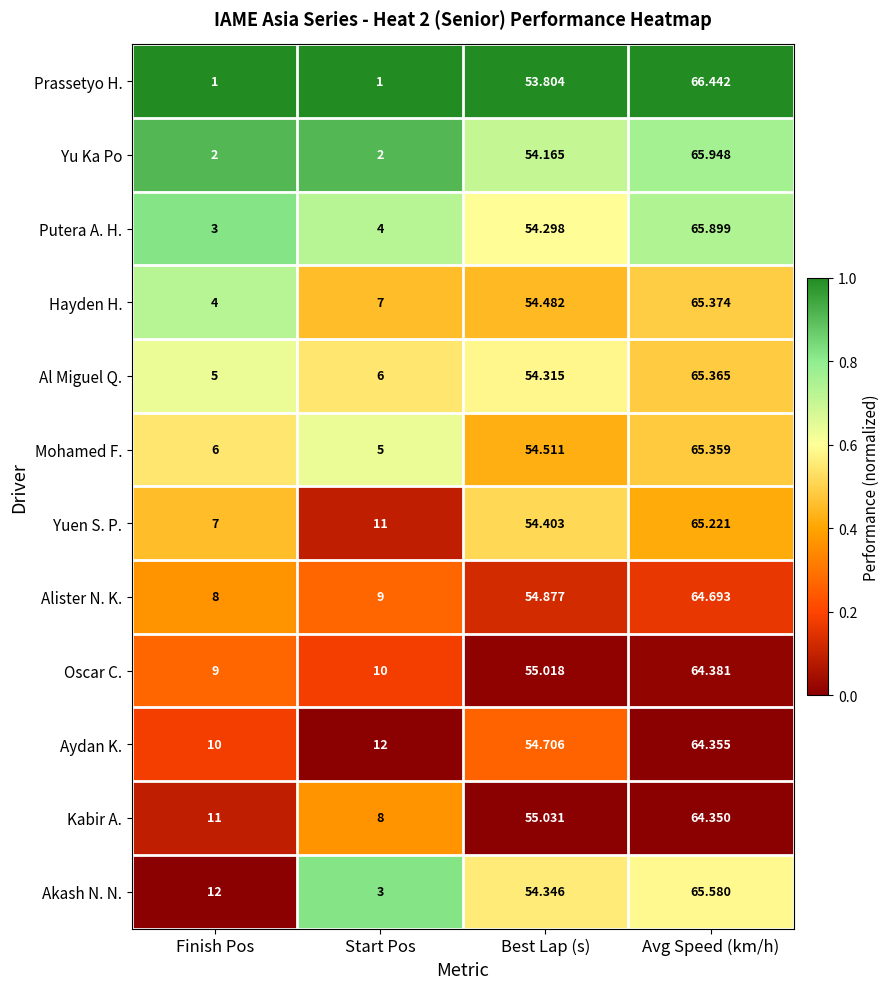

Which series has the largest range (max minus min)?

Prassetyo H.